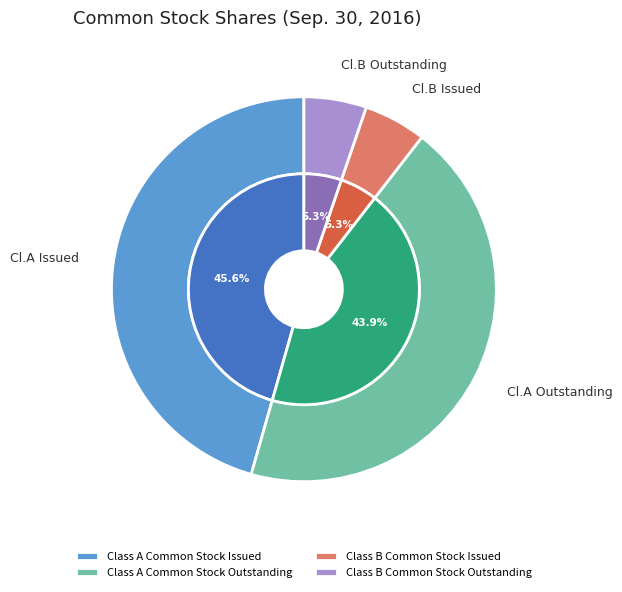

To the nearest percent, what is the difference between the largest and smallest slice percentages?

40%